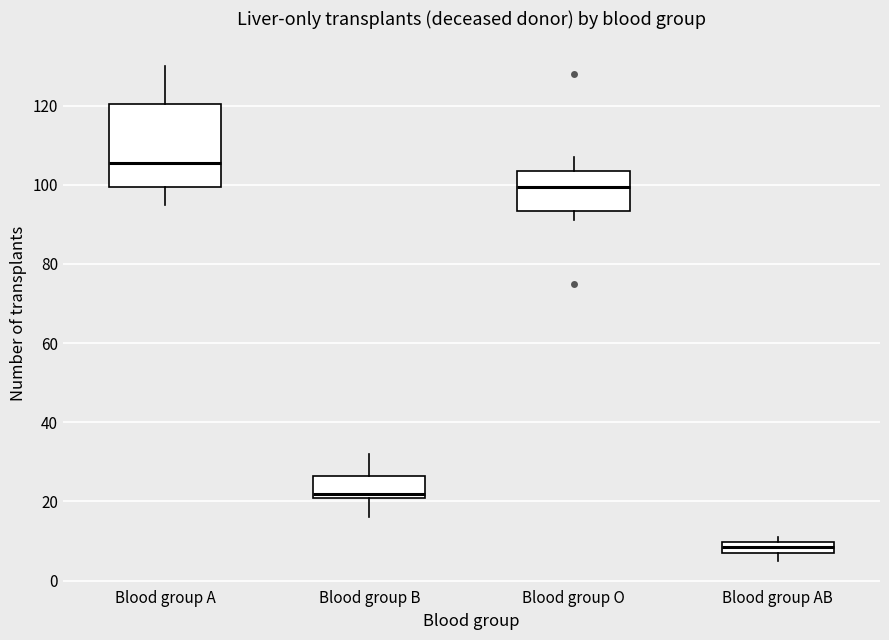

Which box has the highest median line?

Blood group A